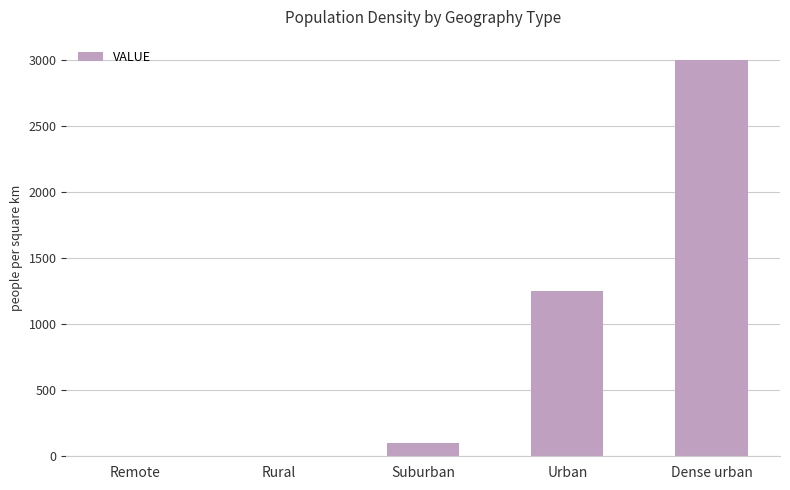

Approximately how many times larger is the value at Urban compared to Dense urban?

0.4